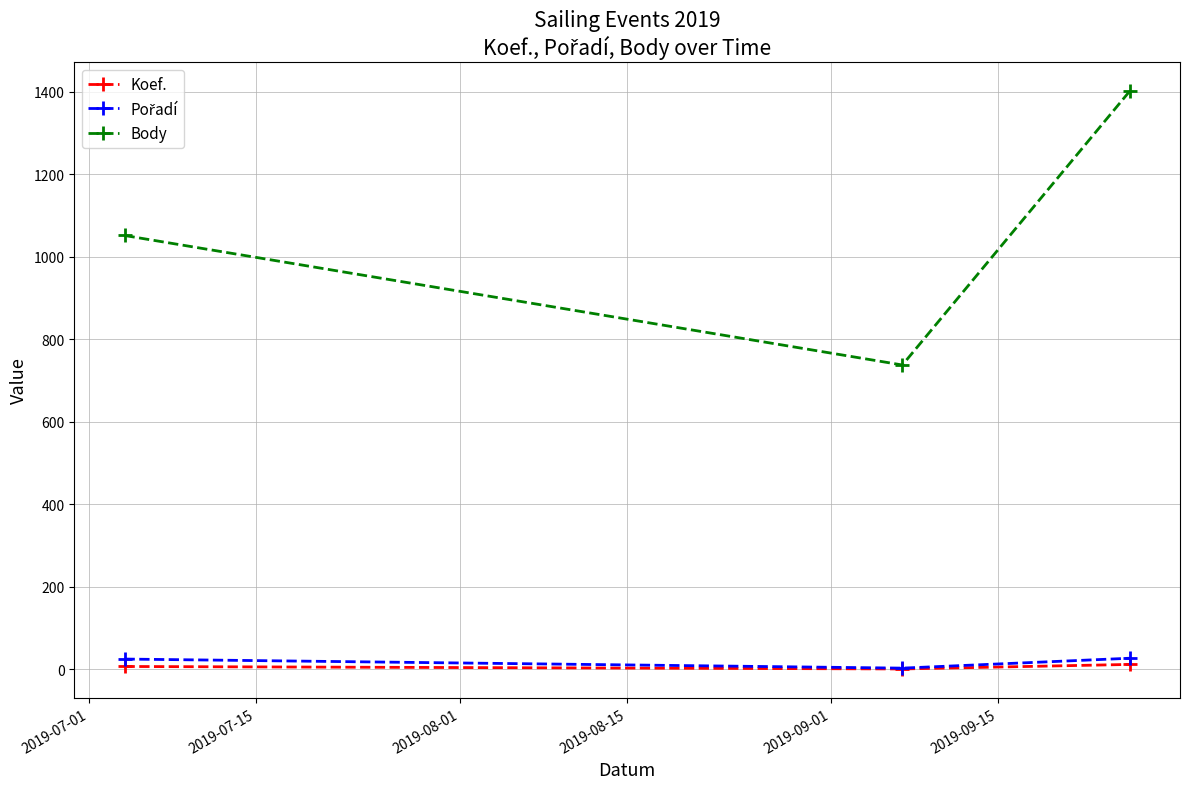

At how many categories does at least one series exceed 685?

3